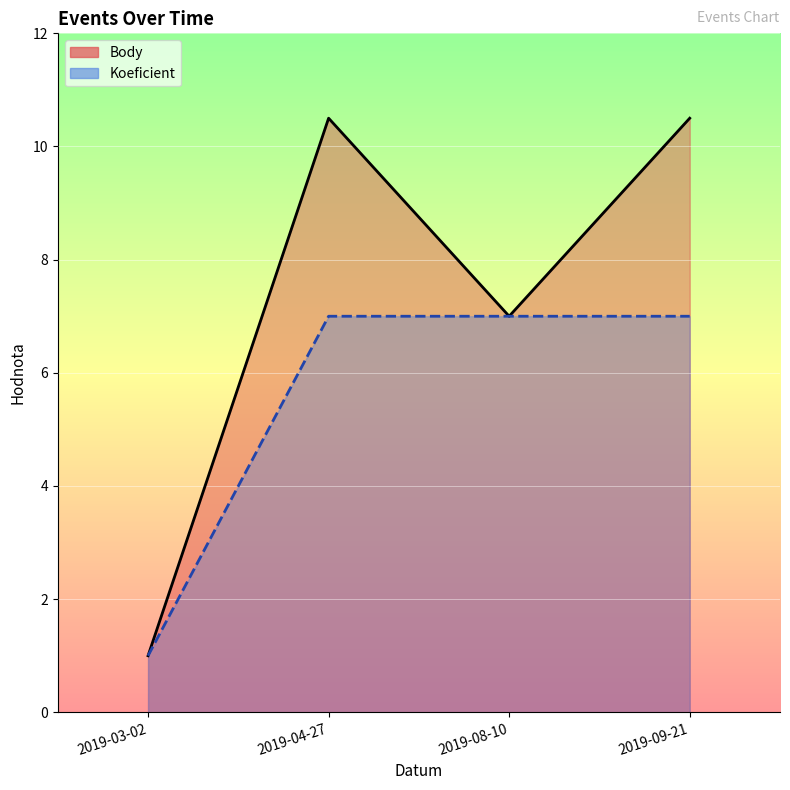

At how many categories does at least one series exceed 7?

2